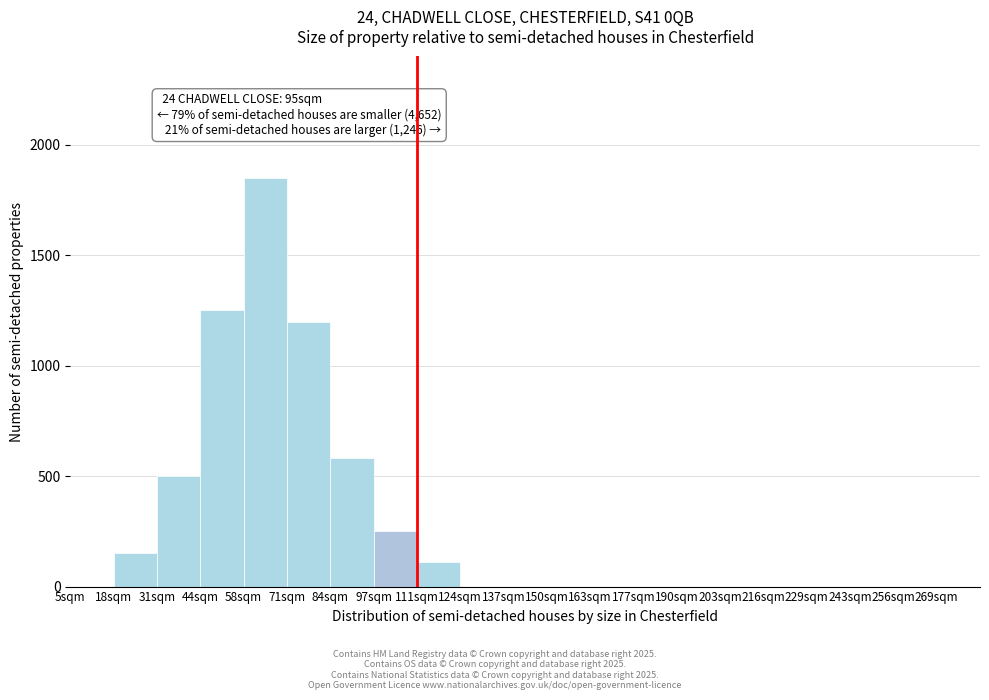

Reading left to right, extract all data points from this chart.

5sqm=0	18sqm=150	31sqm=500	44sqm=1250	58sqm=1850	71sqm=1200	84sqm=580	97sqm=250	111sqm=110	124sqm=0	137sqm=0	150sqm=0	163sqm=0	177sqm=0	190sqm=0	203sqm=0	216sqm=0	229sqm=0	243sqm=0	256sqm=0